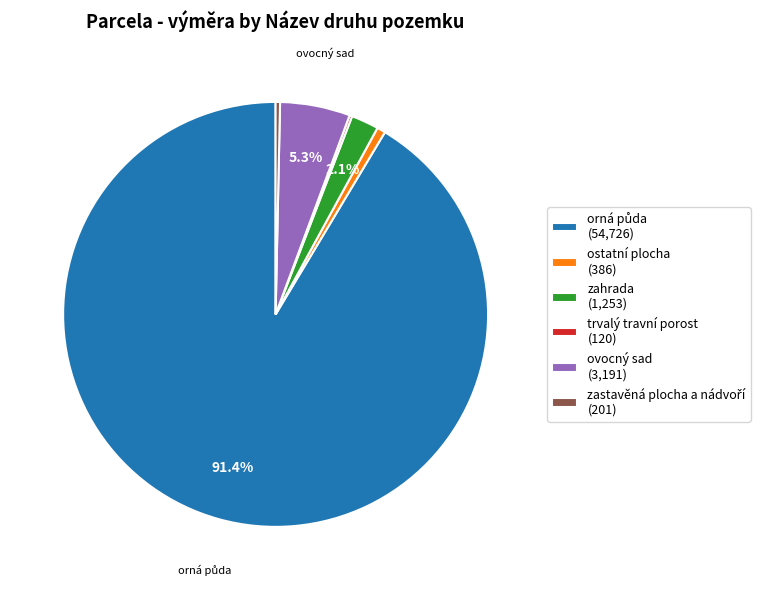

Is there any slice that represents more than half of the pie?

Yes